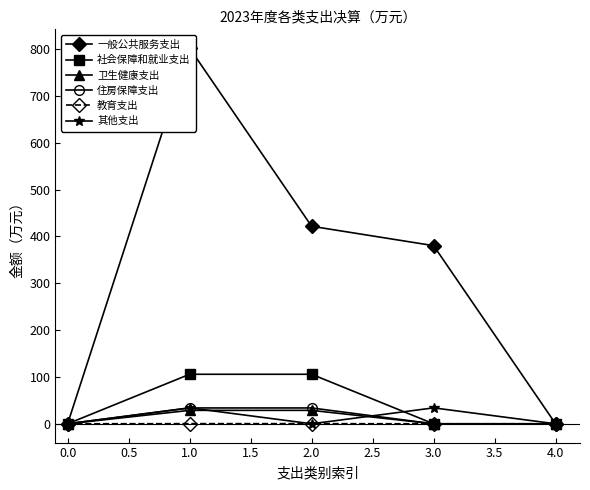

At which category does 其他支出 reach its first local peak?

1.0